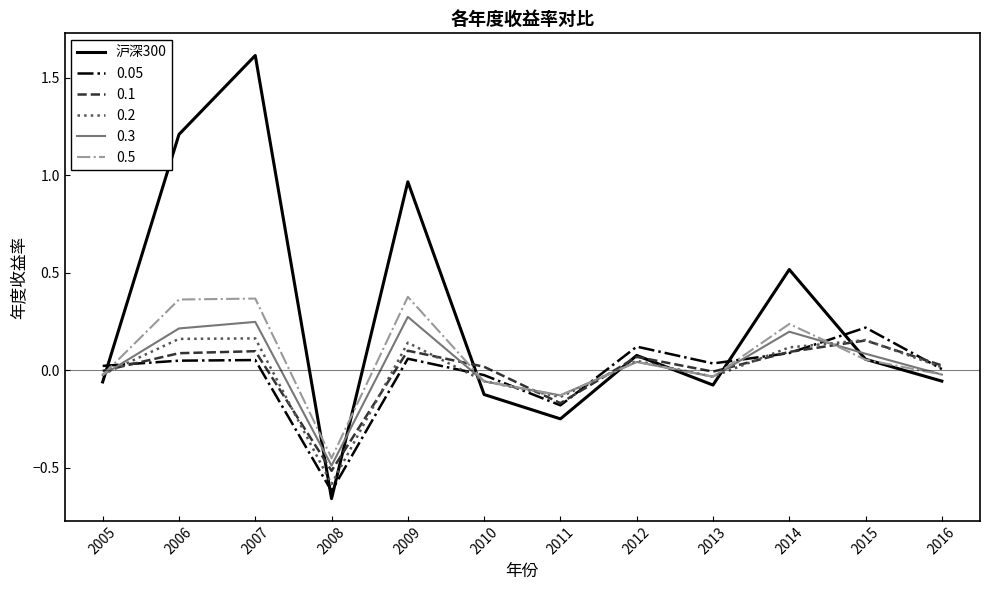

Which series has the largest total across all categories?

沪深300